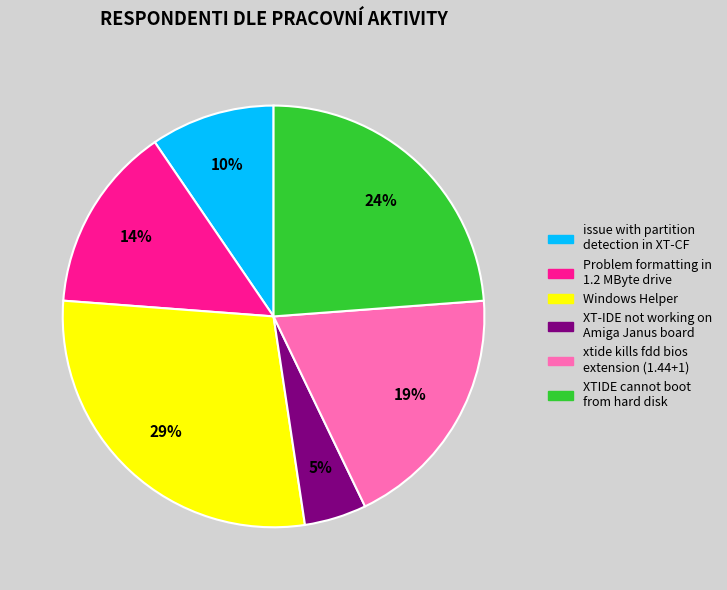

To the nearest percent, what is the difference between the largest and smallest slice percentages?

24%